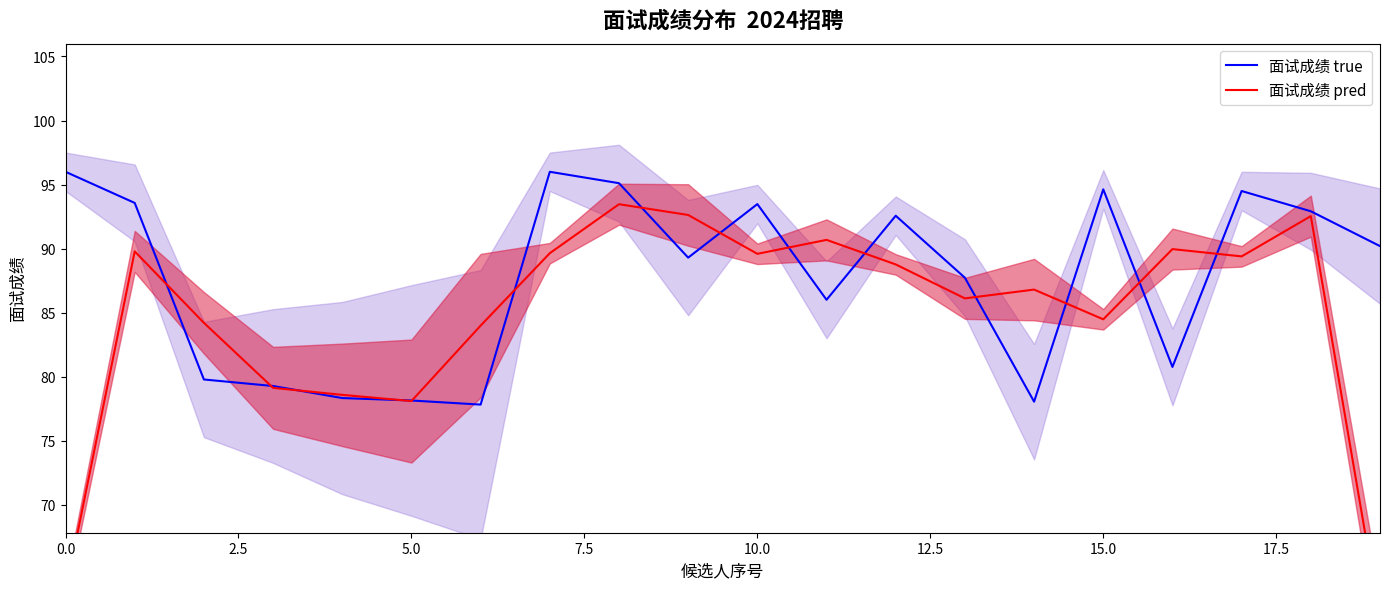

How many distinct data groups are displayed?

2